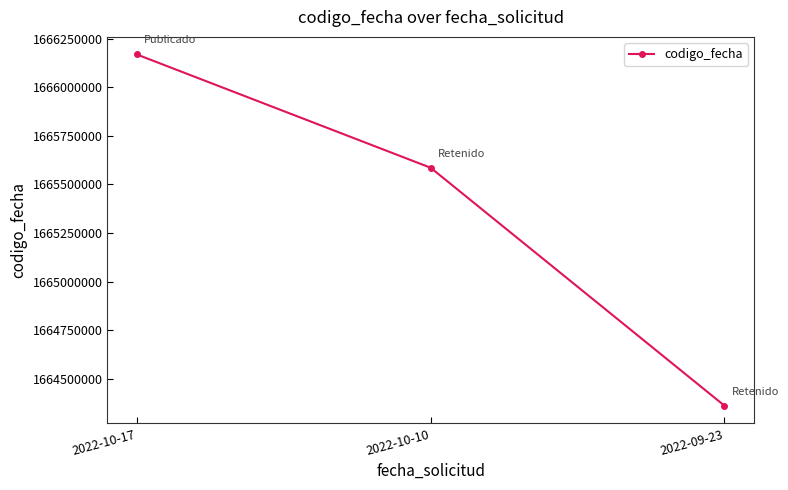

Which category has the lowest value across all series?

2022-09-23